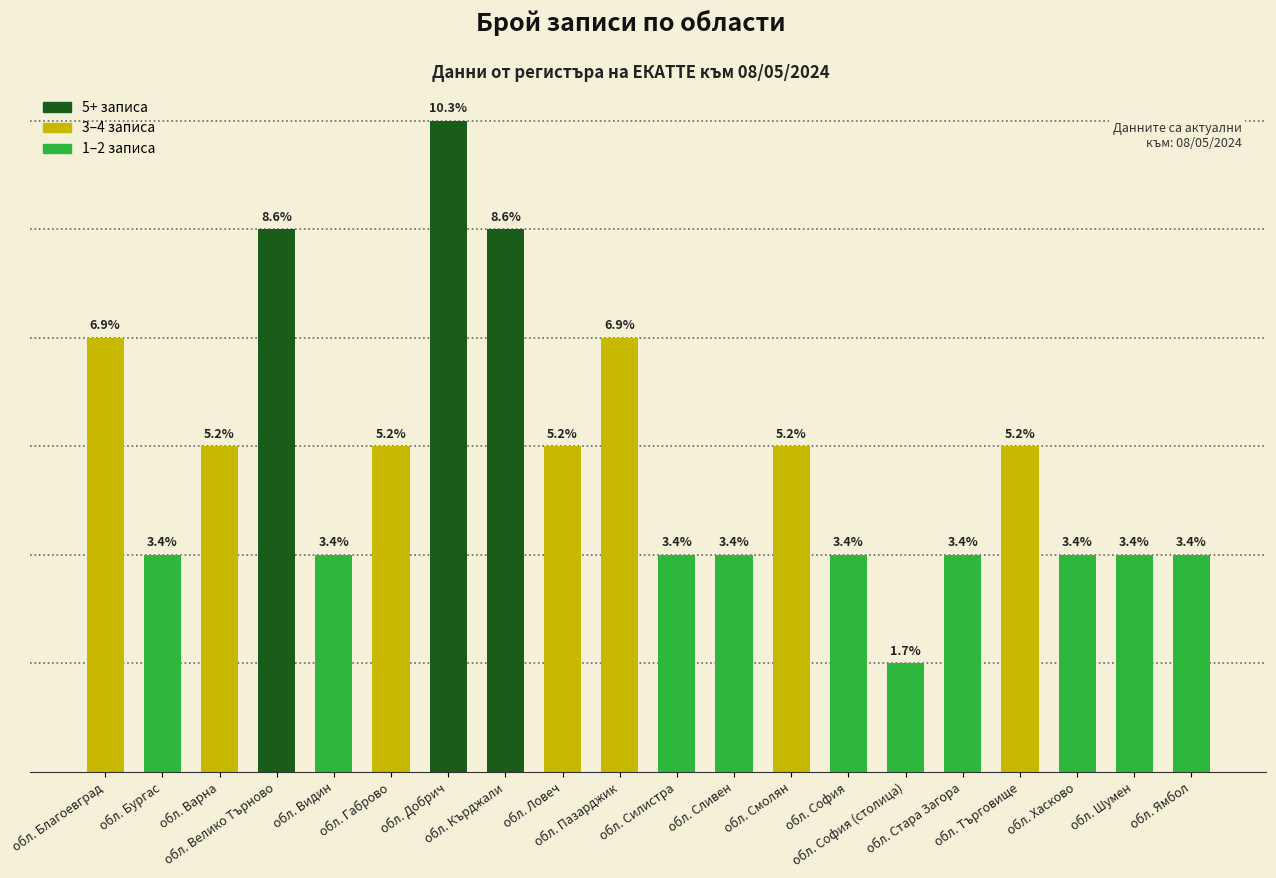

Is it true that the value at обл. Кърджали is 2?

False